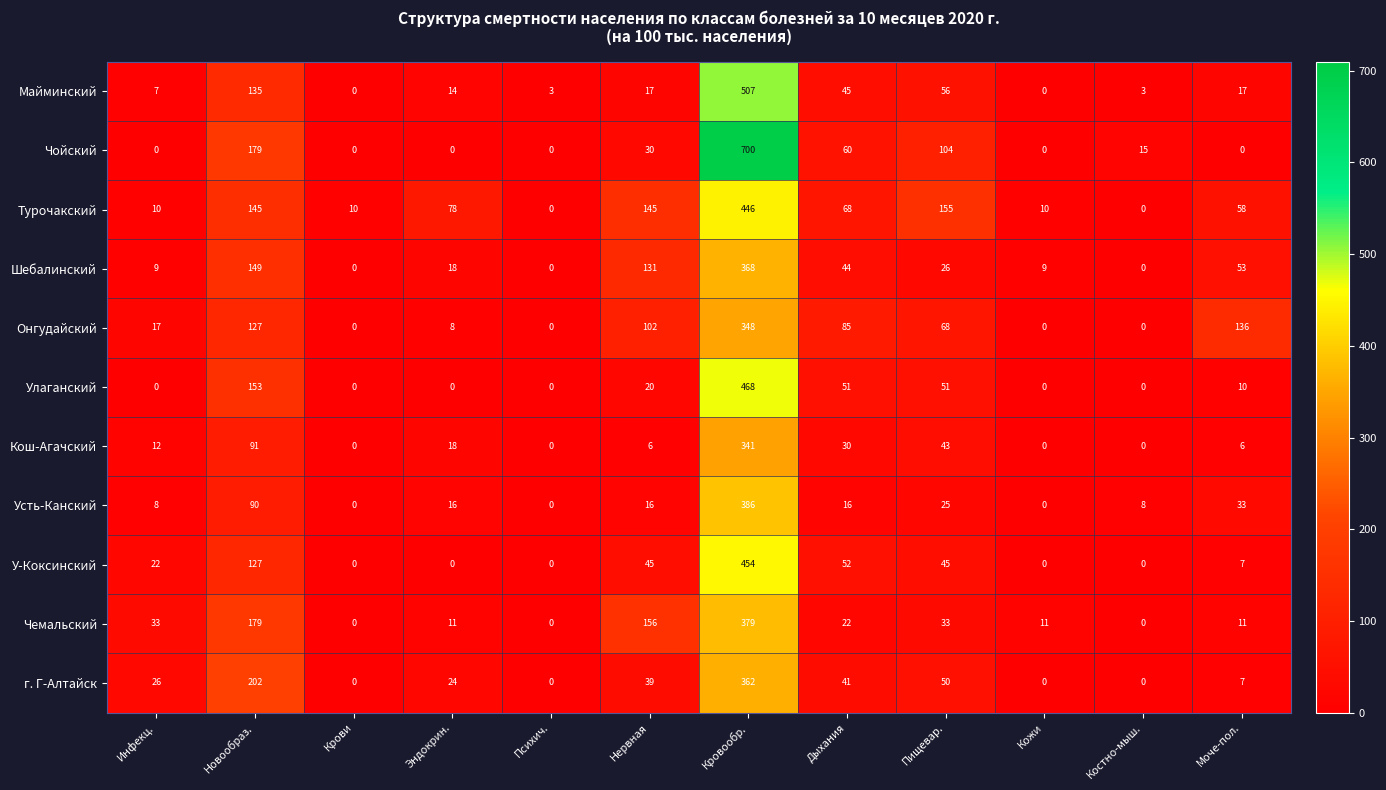

Which label corresponds to the largest value in the chart?

Кровообр.